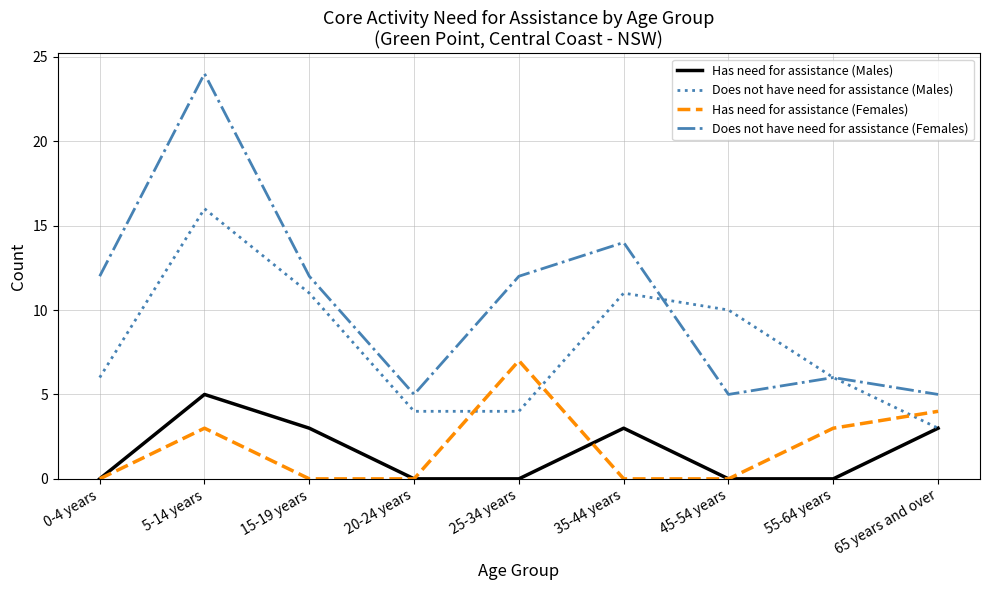

Which category has the highest value in the Does not have need for assistance (Females) series?

5-14 years